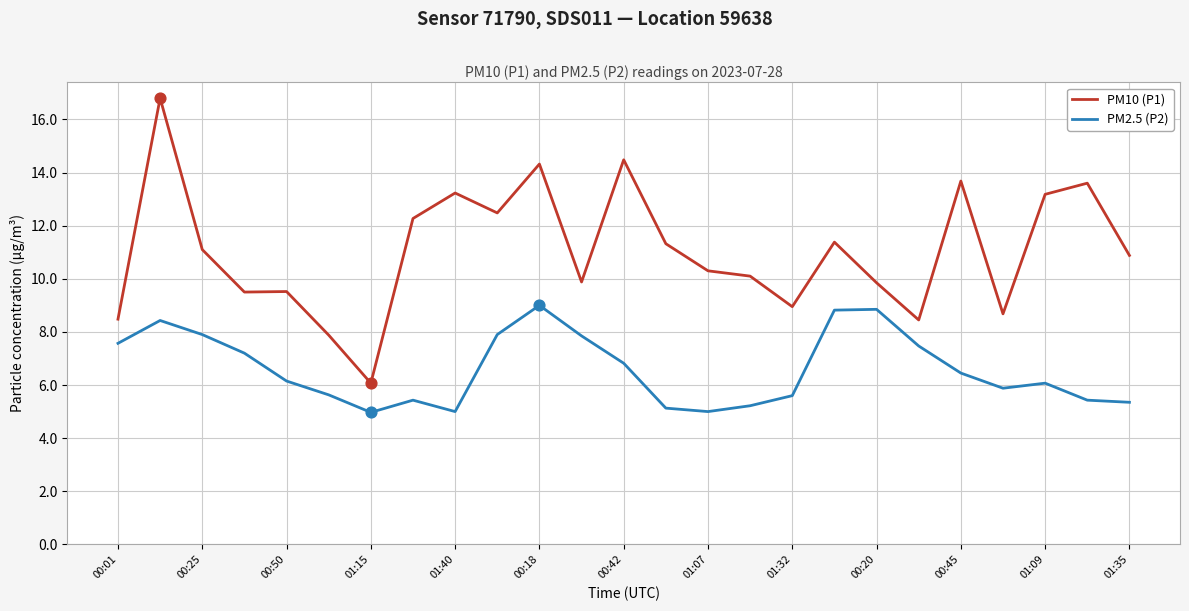

Which series has the largest range (max minus min)?

PM10 (P1)